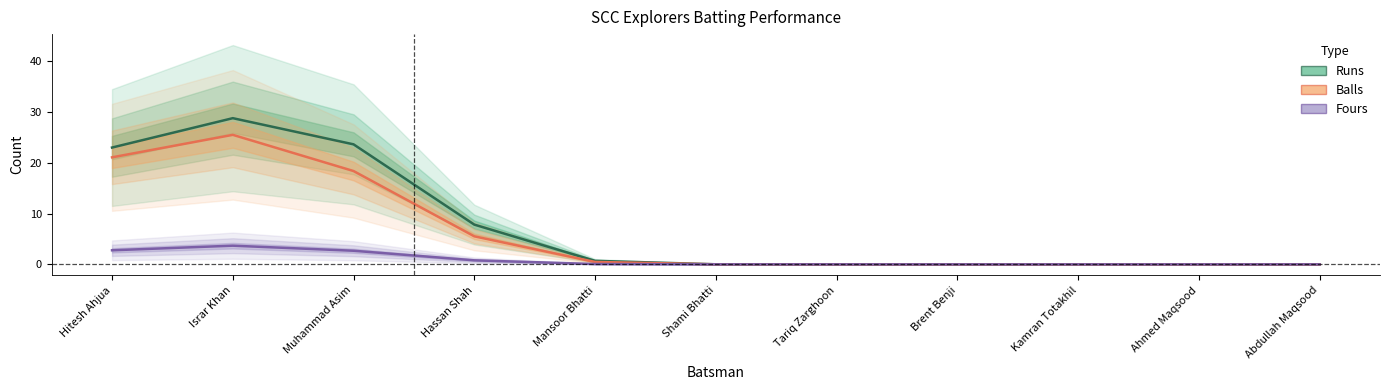

At which category is the sum across all series the highest?

Israr Khan